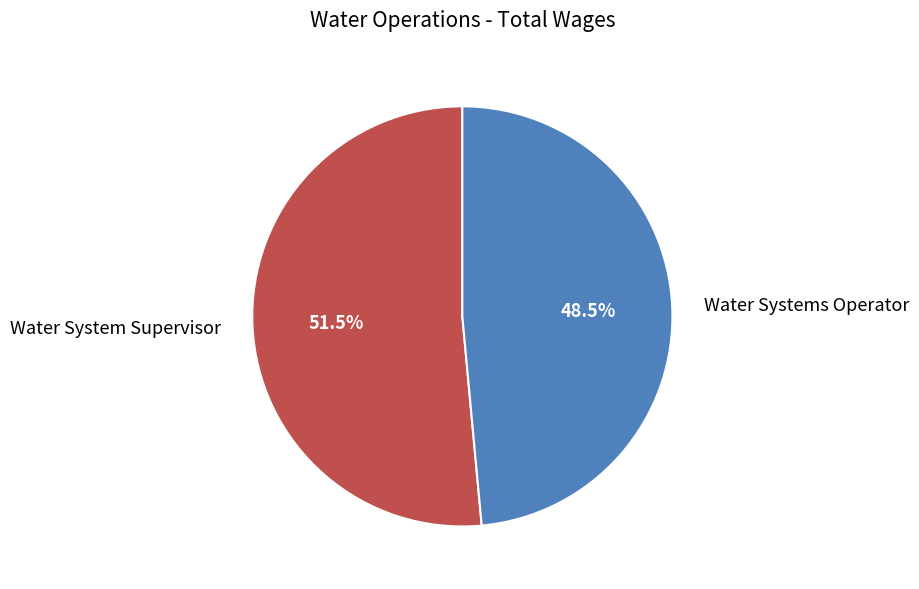

Which category has the biggest portion of the pie?

Water System Supervisor